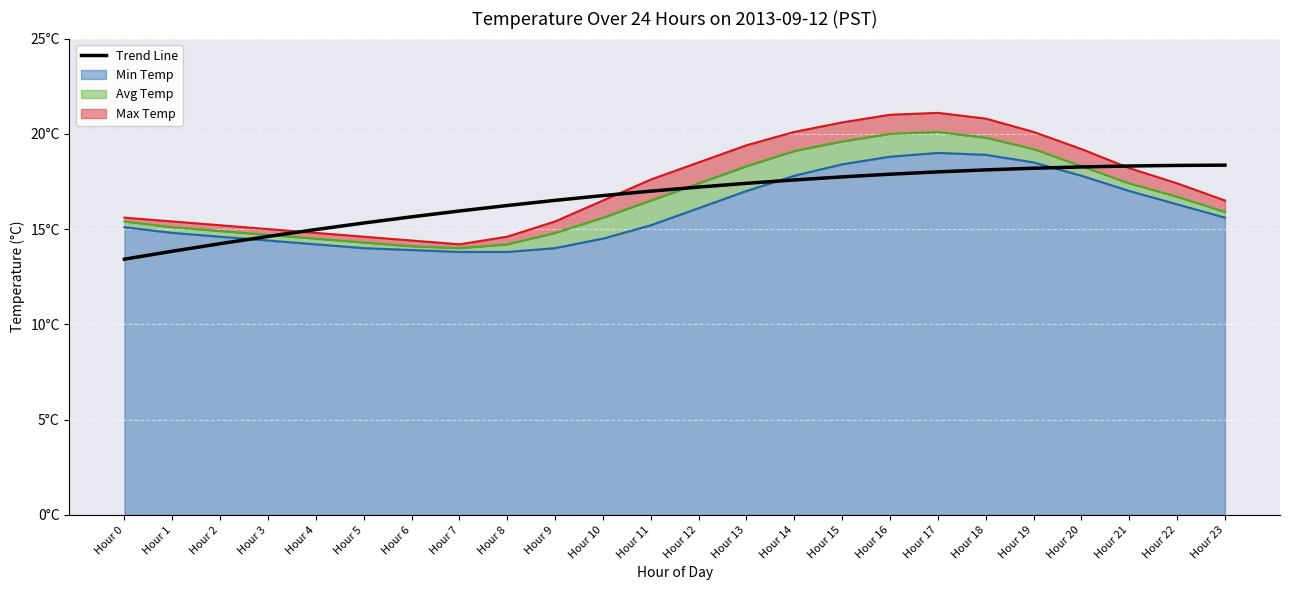

What is the sum of all values?

399.9